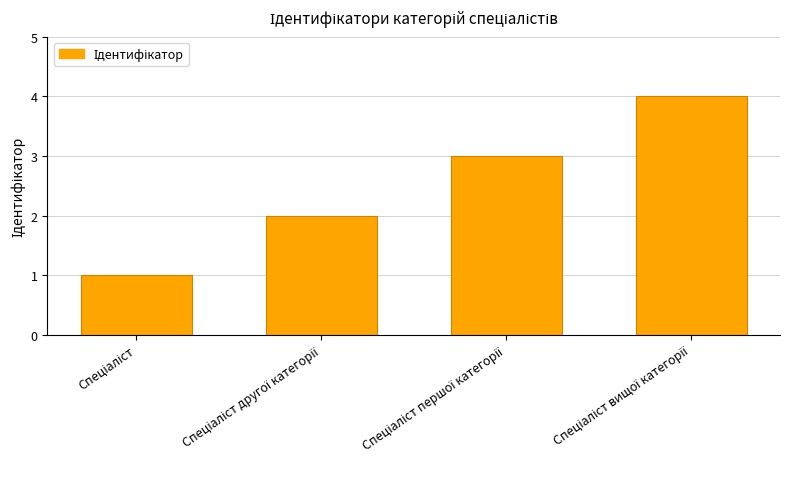

What is the difference between the maximum and minimum values?

3